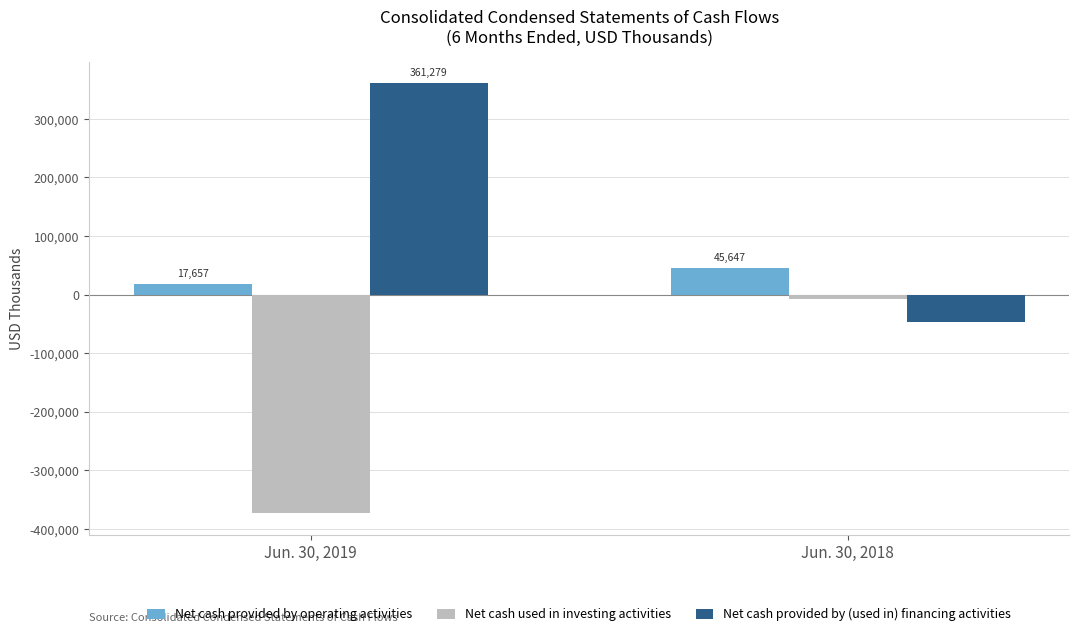

Which series changed the most between Jun. 30, 2019 and Jun. 30, 2018?

Net cash provided by (used in) financing activities